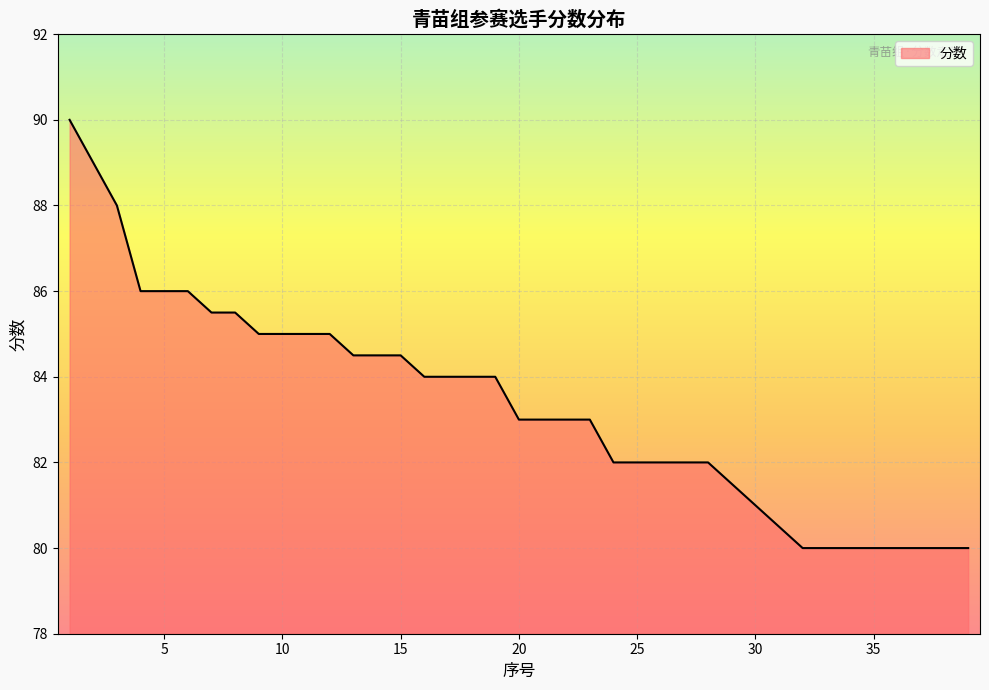

Count the number of data series in this chart.

1